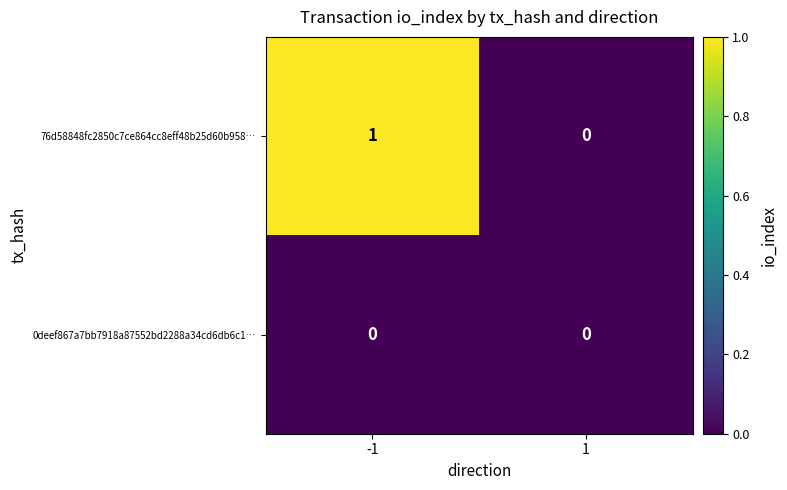

The value of 76d58848fc2850c7ce864cc8eff48b25d60b958… at -1 is 1. True or false?

True